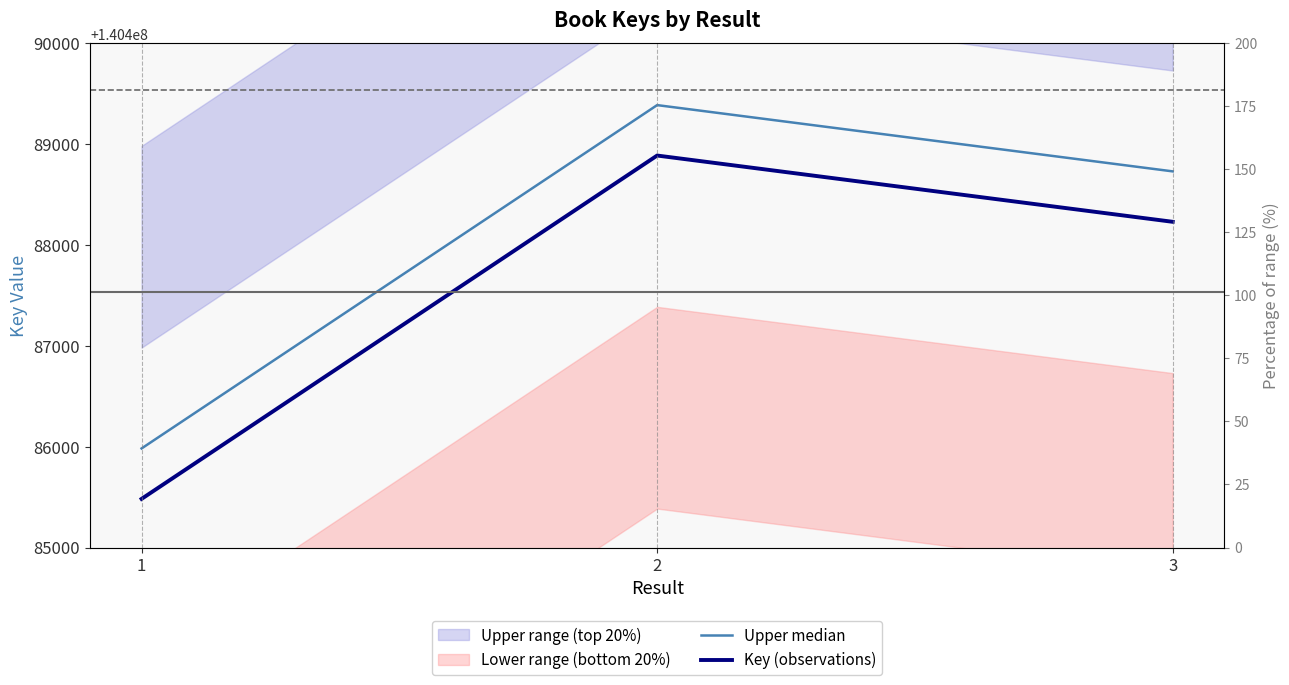

At how many categories does at least one series exceed 140487062?

2